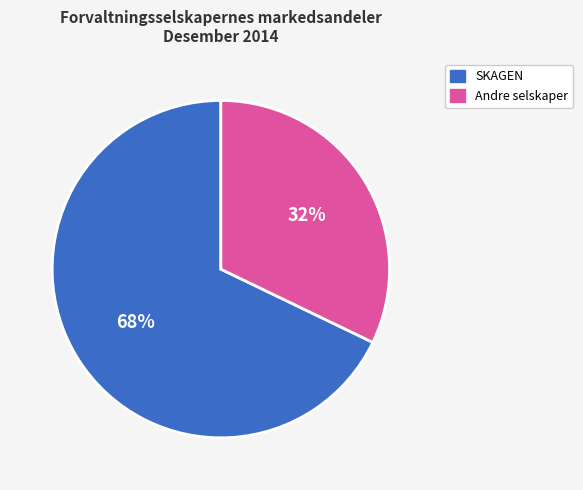

To the nearest percent, what is the difference between the largest and smallest slice percentages?

36%